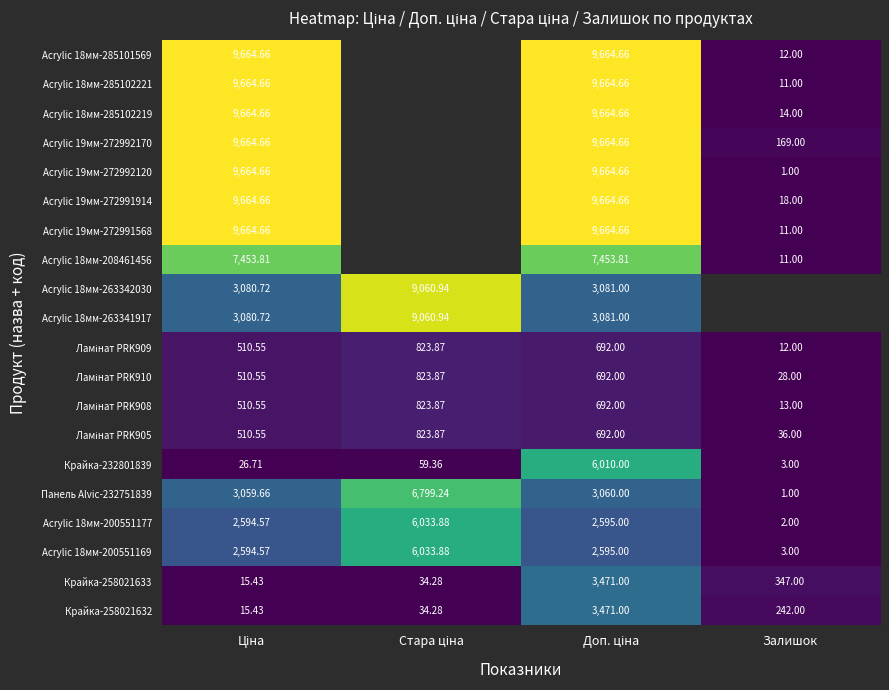

Rank the series by their average value, from highest to lowest.

Acrylic 18мм-285101569, Acrylic 18мм-285102221, Acrylic 18мм-285102219, Acrylic 19мм-272992170, Acrylic 19мм-272992120, Acrylic 19мм-272991914, Acrylic 19мм-272991568, Acrylic 18мм-208461456, Acrylic 18мм-263342030, Acrylic 18мм-263341917, Панель Alvic-232751839, Acrylic 18мм-200551169, Acrylic 18мм-200551177, Крайка-232801839, Крайка-258021633, Крайка-258021632, Ламінат PRK905, Ламінат PRK910, Ламінат PRK908, Ламінат PRK909